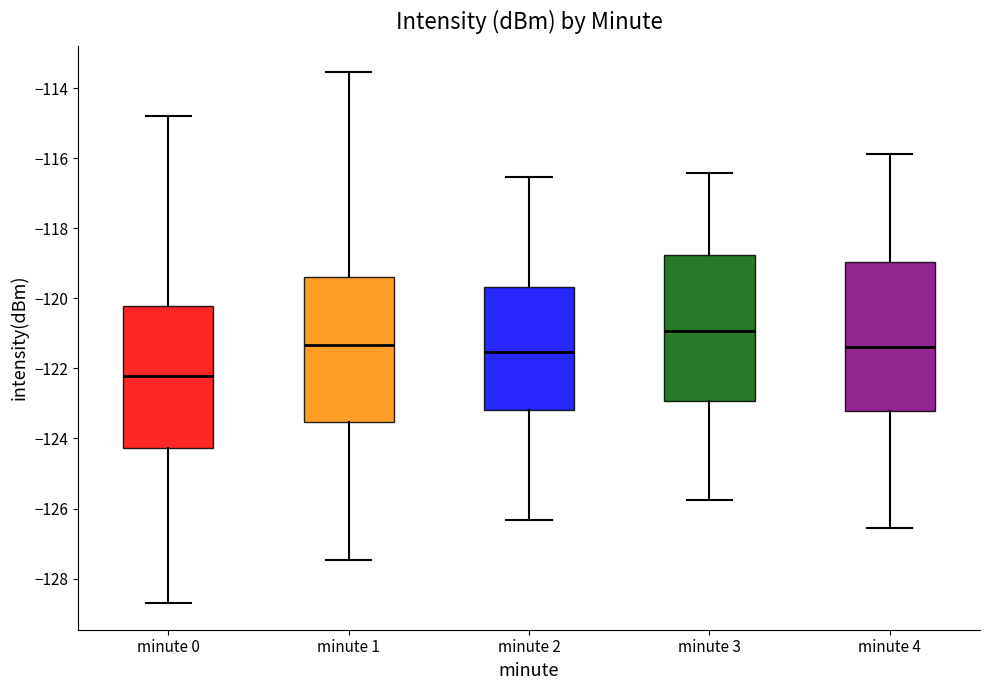

Where does the median line of the box for minute 3 sit on the y-axis? The values are not printed on the chart, so give them approximately, as read against the axis.

-121.0